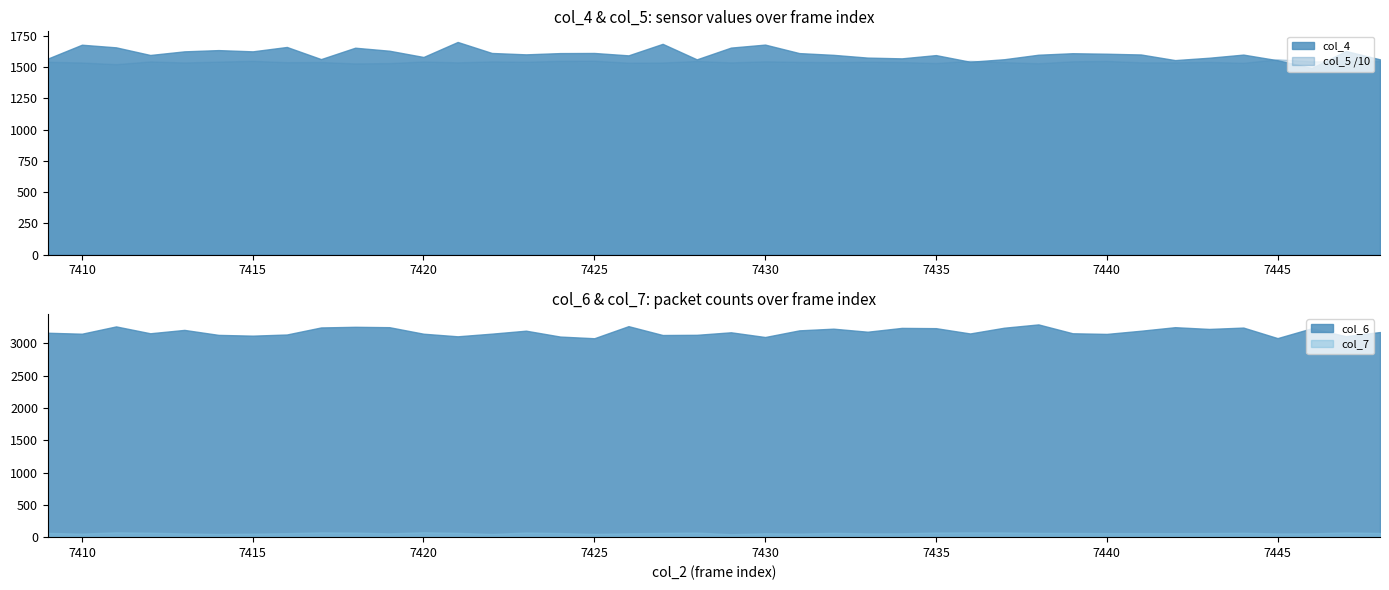

True or false: col_6 has a value of 3127 at 7427.

True